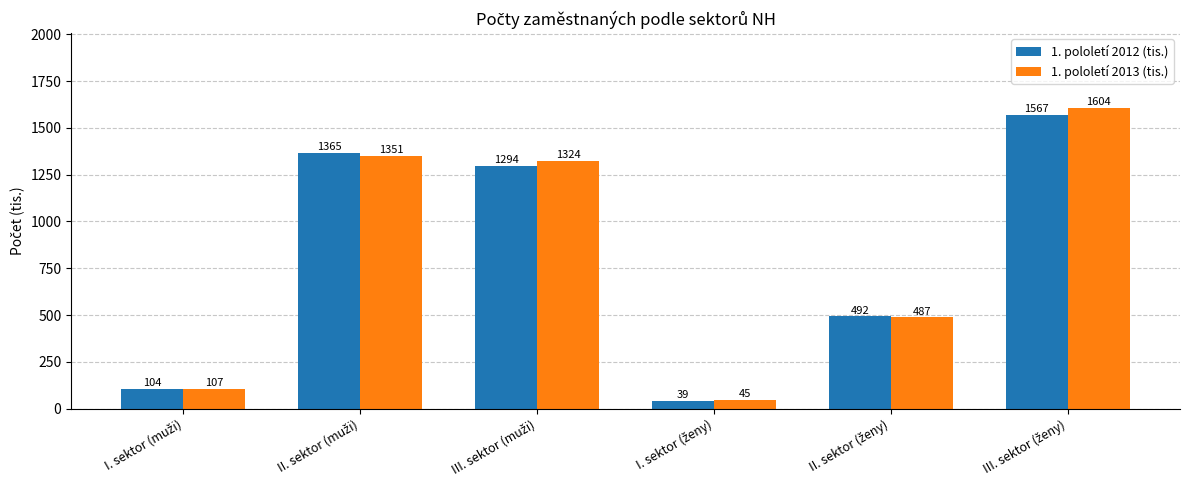

What are all the series names shown in the legend?

1. pololetí 2012 (tis.), 1. pololetí 2013 (tis.)